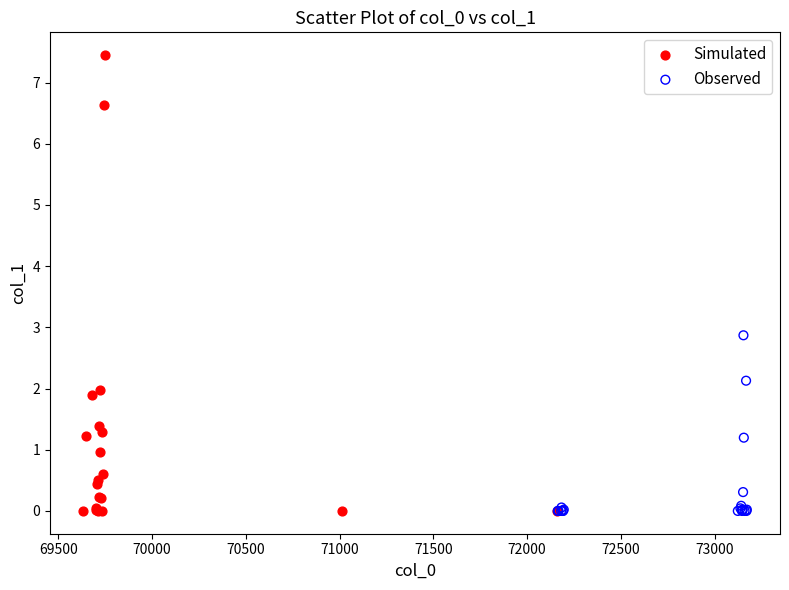

Which series has the widest spread of Y values?

Simulated